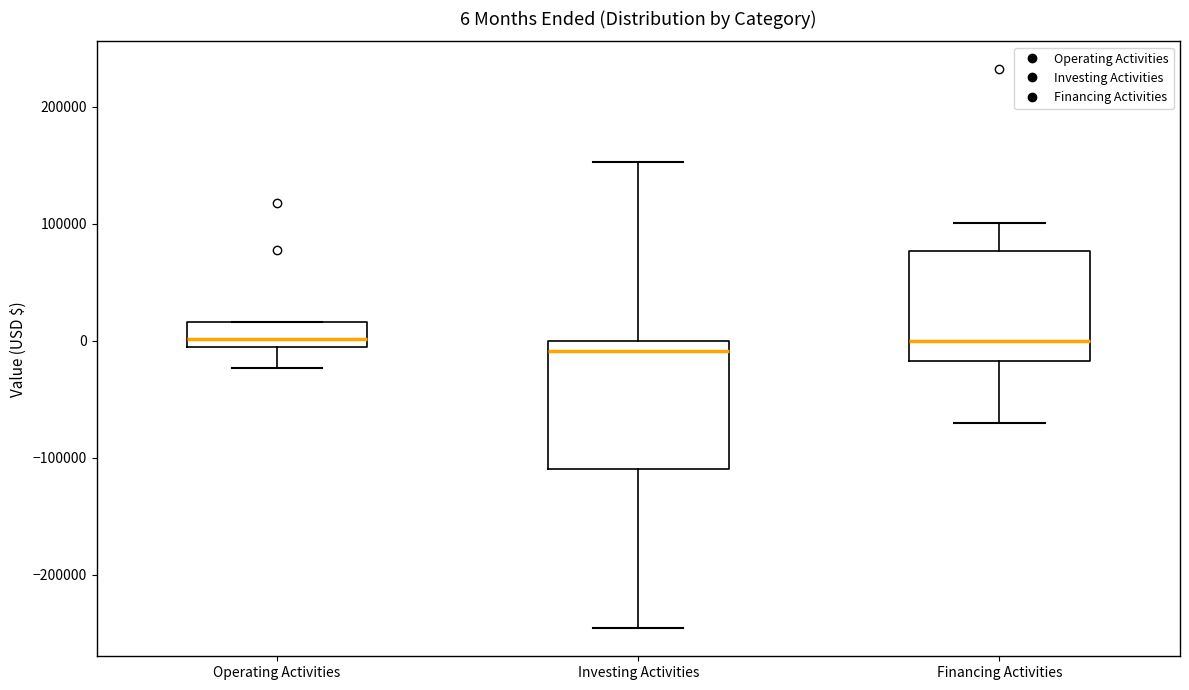

Comparing the boxes themselves (not the whiskers), which one is the tallest?

Investing Activities